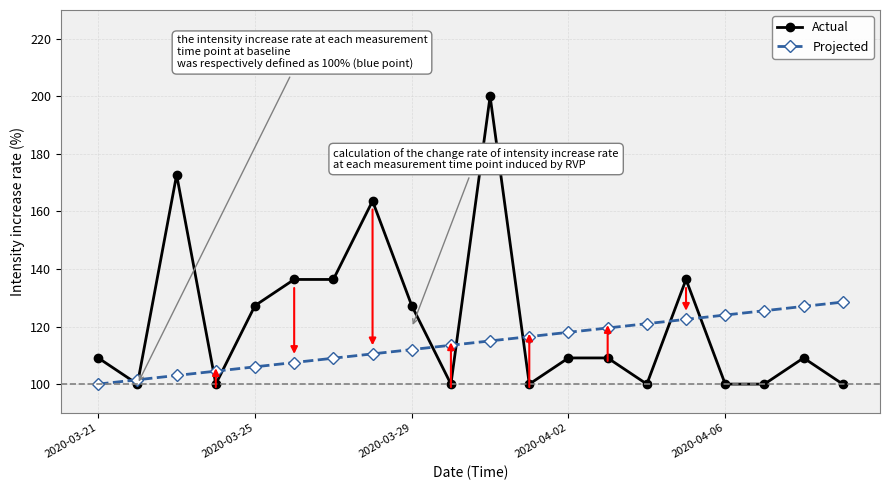

Which series ends up on top after the final intersection of Actual and Projected?

Projected